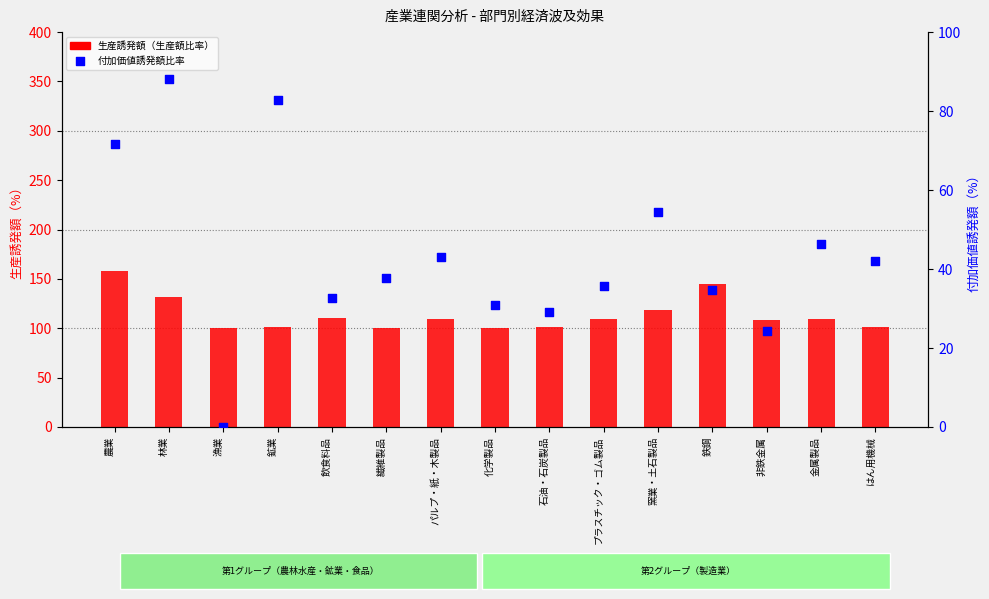

What is the total value across all series at 飲食料品?

143.1